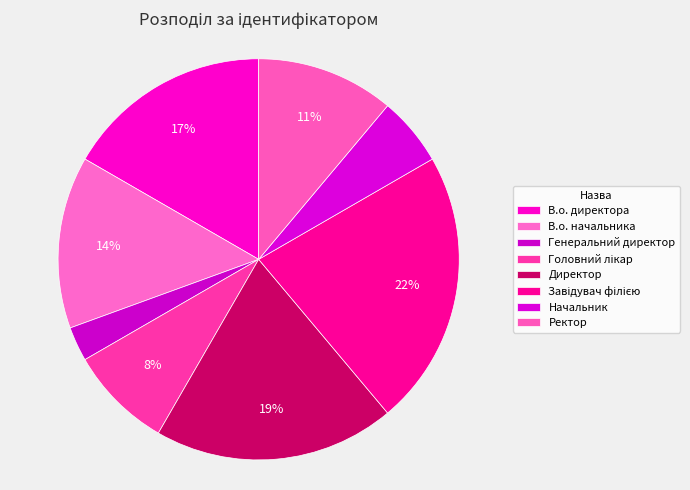

To the nearest percent, what is the difference between the Головний лікар and В.о. начальника slice percentages?

6%